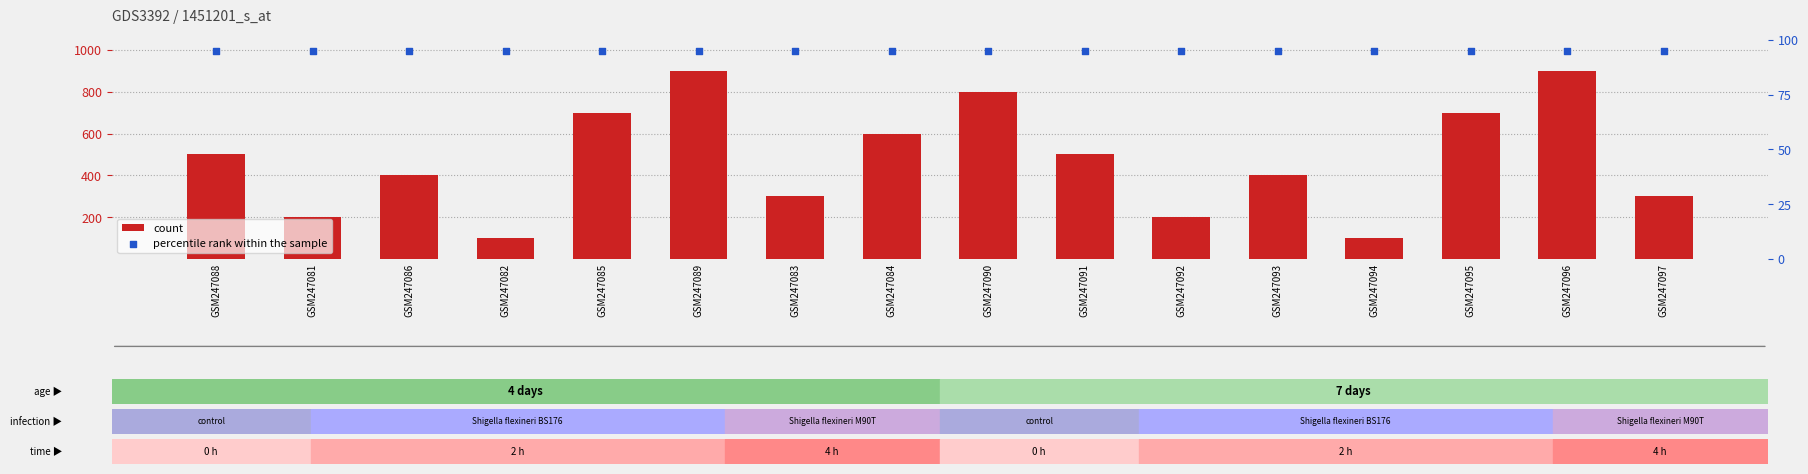

At how many categories does at least one series exceed 869?

2